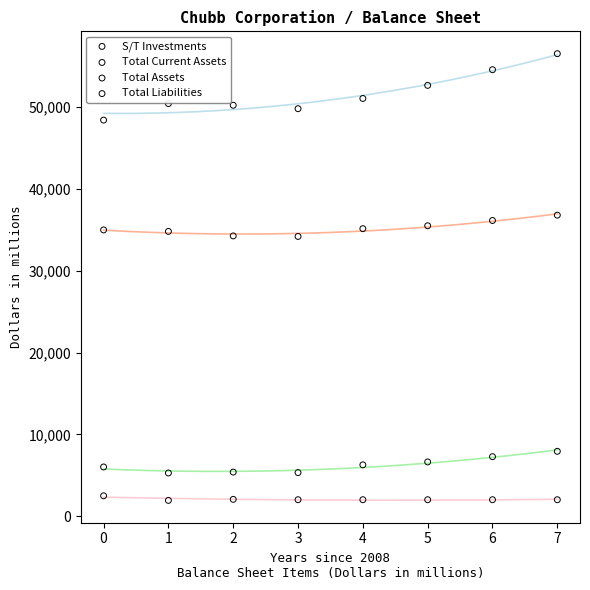

Which series has the largest Y range (max minus min)?

Total Assets